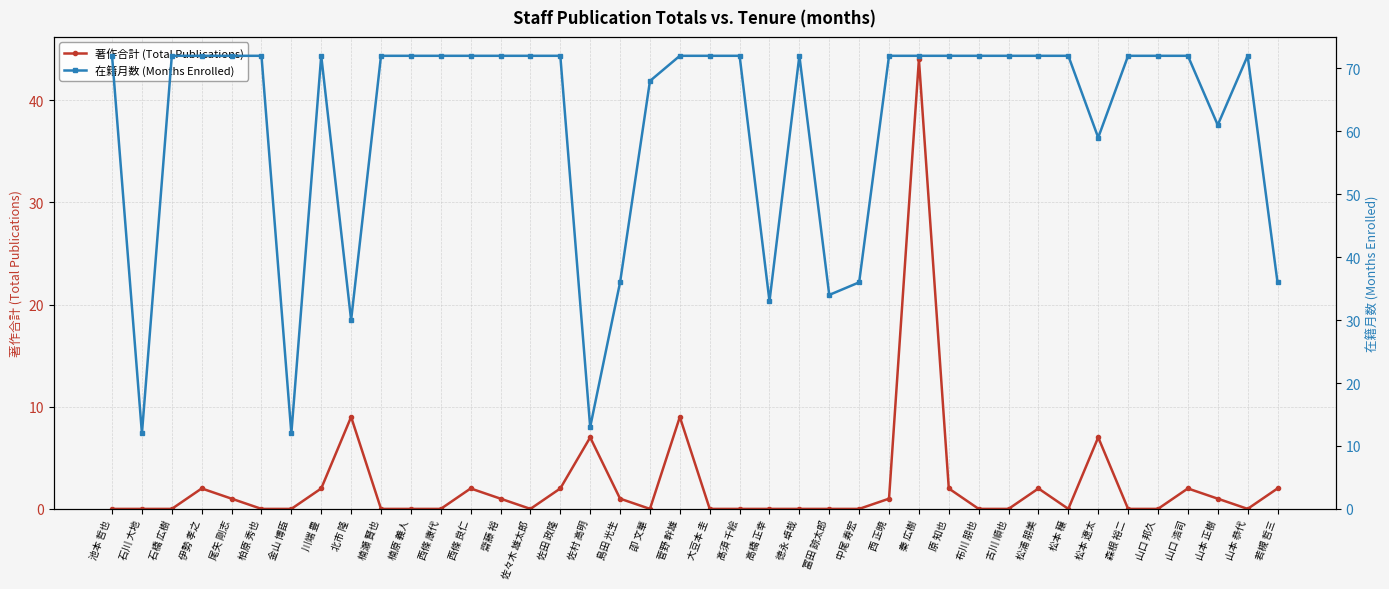

Is the value of 著作合計 (Total Publications) at 伊勢 孝之 greater than the value of 在籍月数 (Months Enrolled) at 柏原 秀也?

No